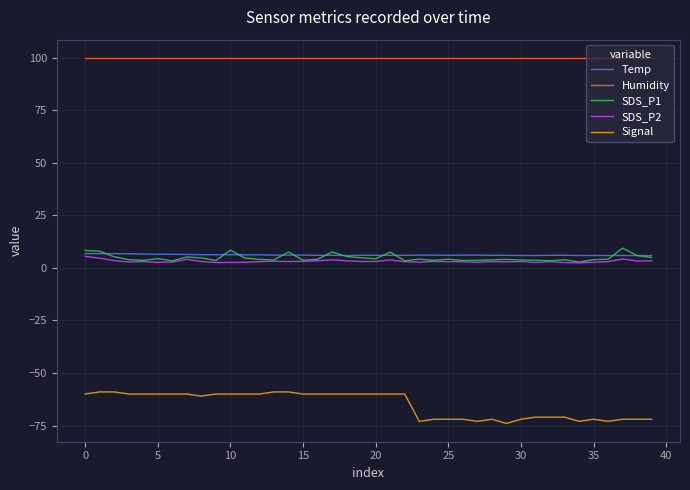

True or false: Humidity and Temp intersect in this chart.

False